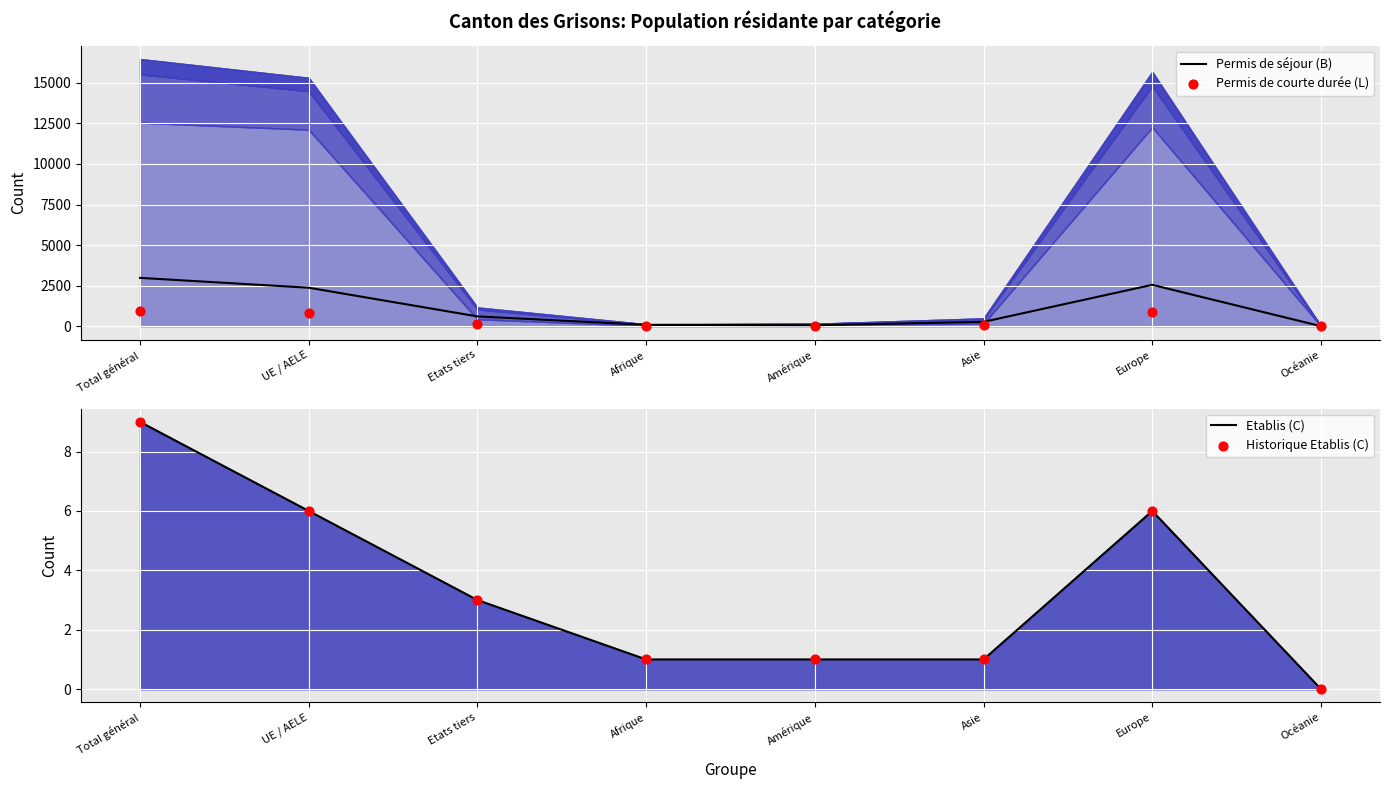

Is the value of Etablis (C) at Asie greater than the value of Permis de séjour (B) at Etats tiers?

No